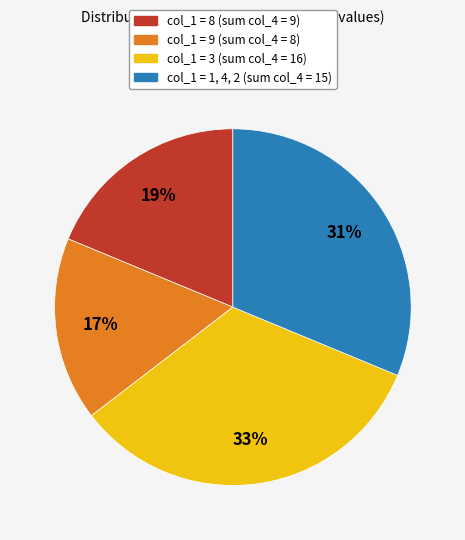

Is there a majority slice in this chart?

No